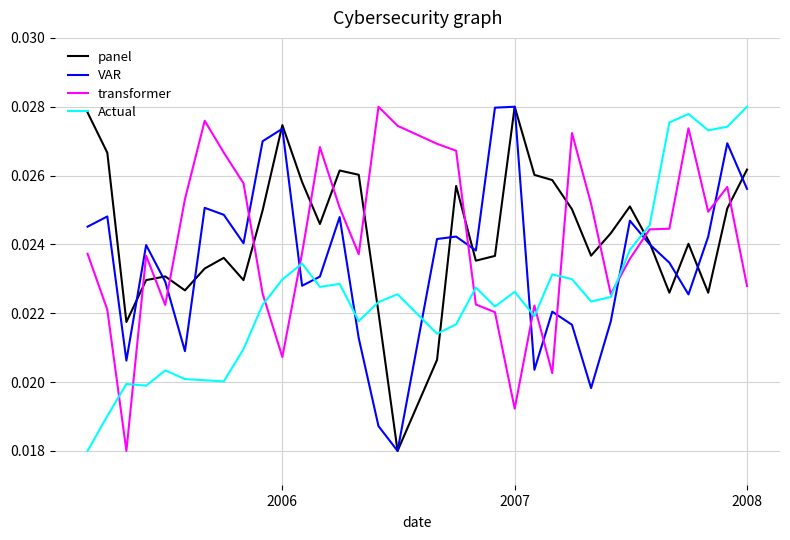

Which series ends up on top after the final intersection of transformer and VAR?

VAR